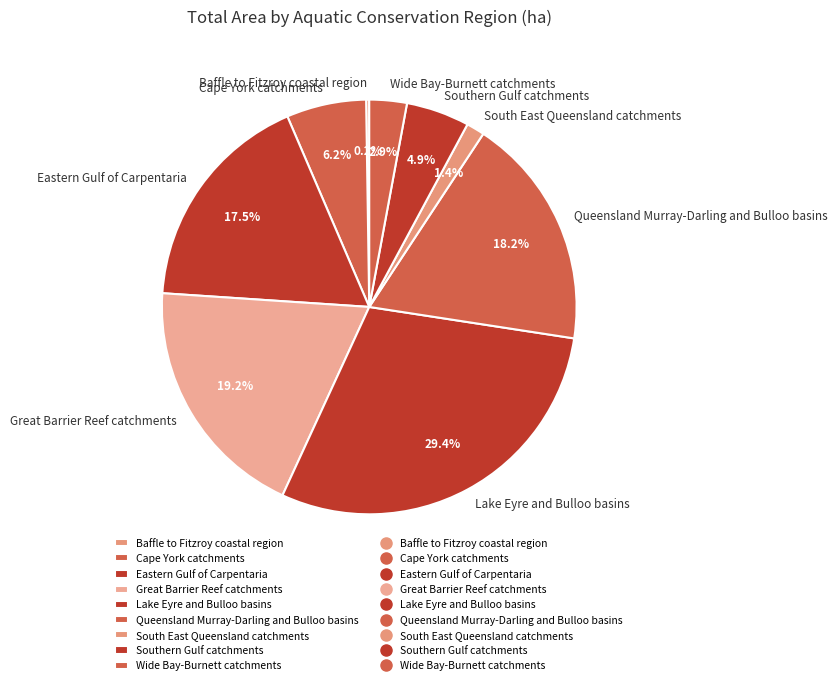

What is the largest slice in the pie chart?

Lake Eyre and Bulloo basins